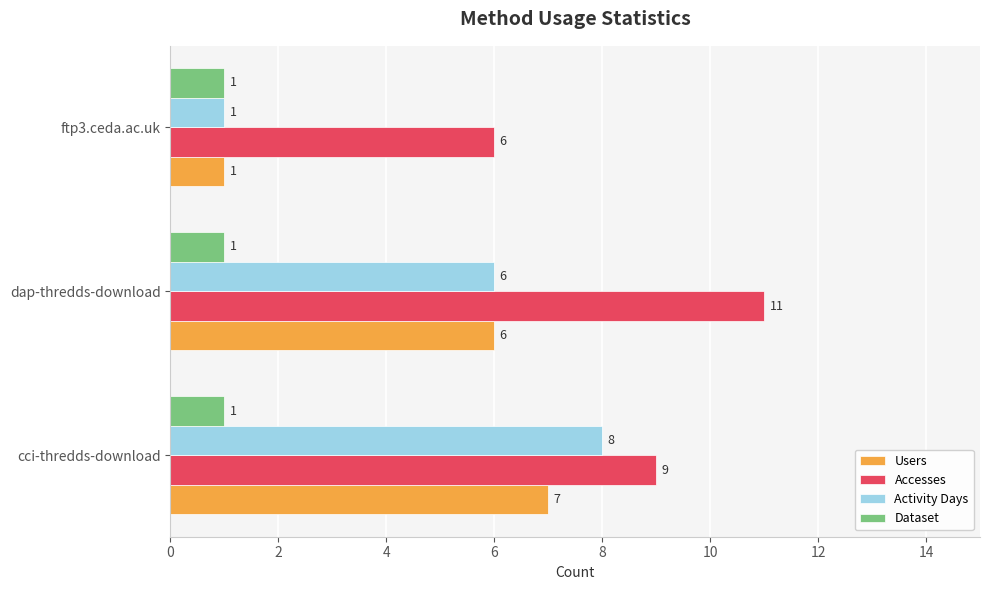

List the series in order of their peak value, highest first.

Accesses, Activity Days, Users, Dataset